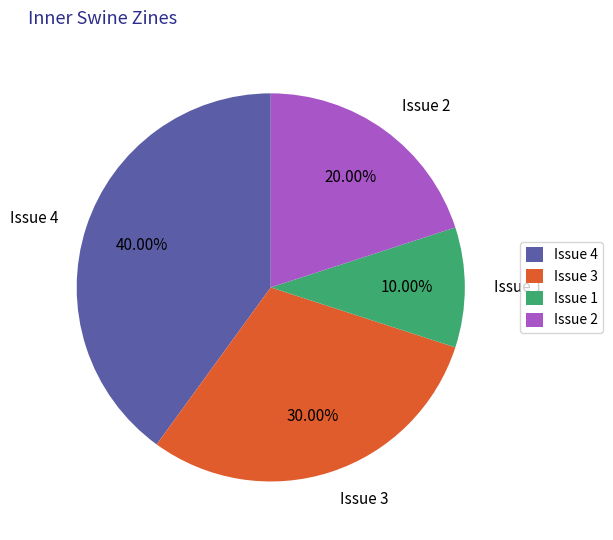

Approximately how many times larger is the value at Issue 4 compared to Issue 2?

2.0